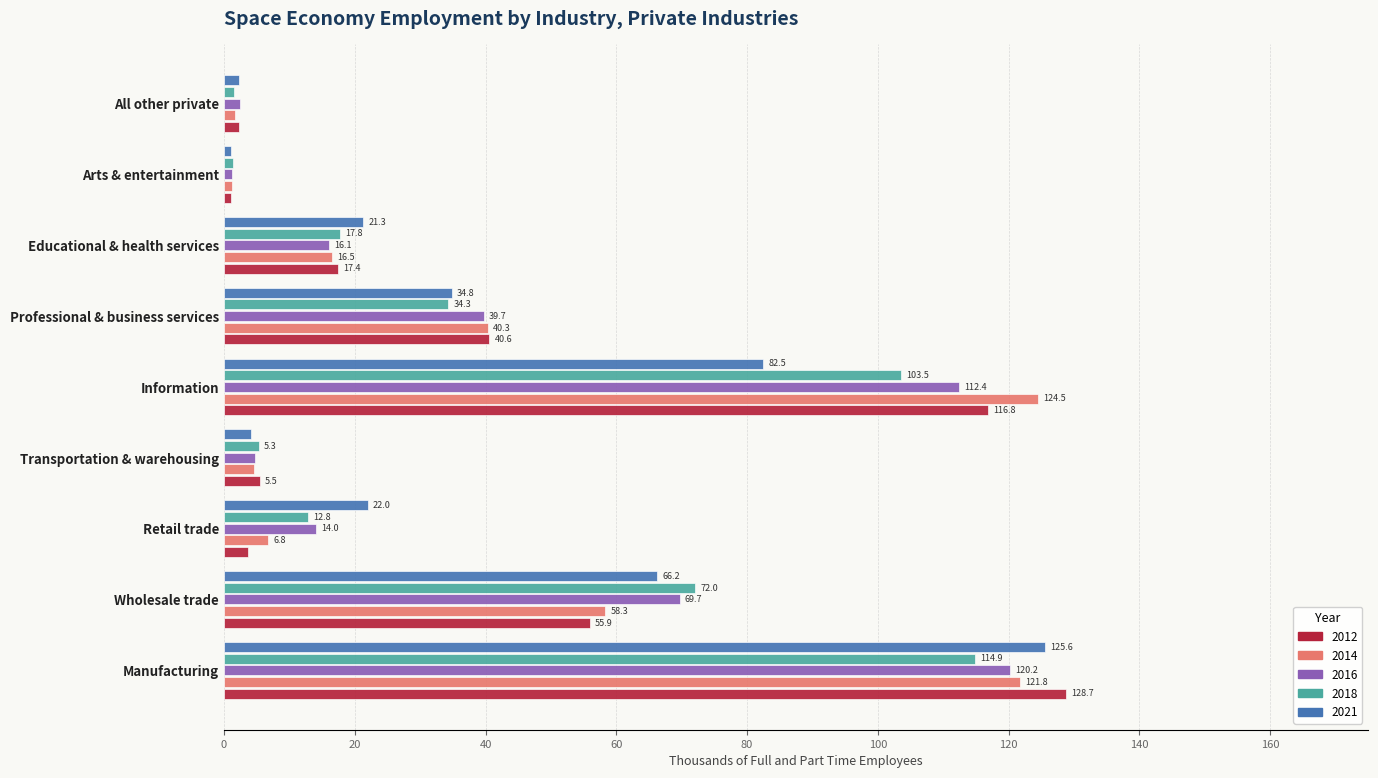

What is the total value across all series at Manufacturing?

611.2